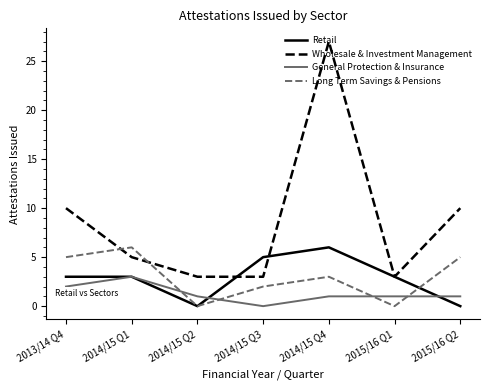

Which category has the lowest value in the General Protection & Insurance series?

2014/15 Q3